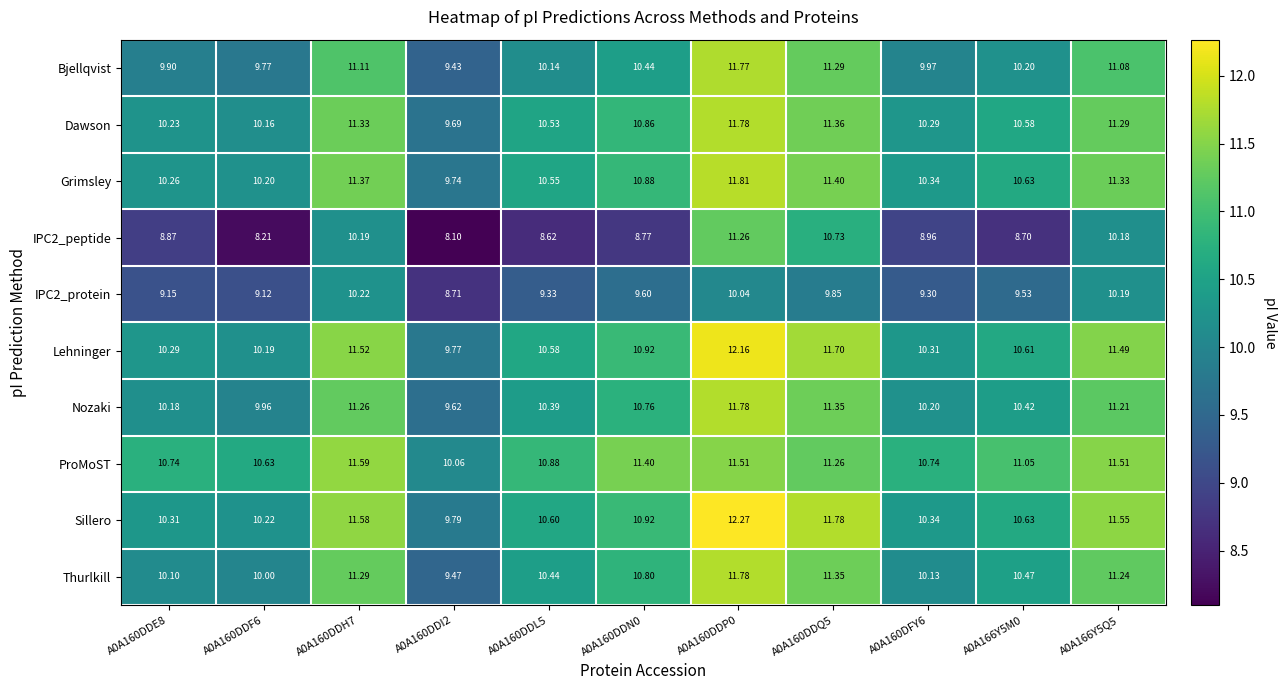

Count the number of data series in this chart.

10